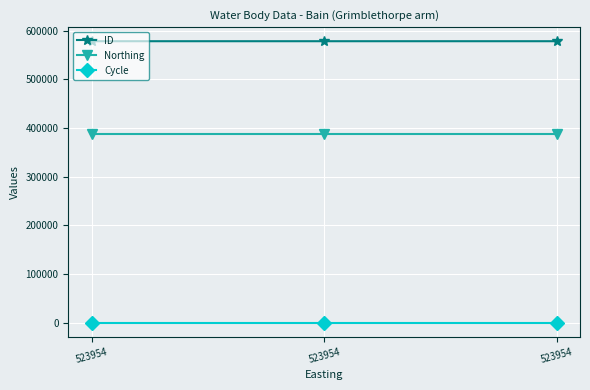

List the labels in order of Northing value, smallest first.

523954, 523954, 523954